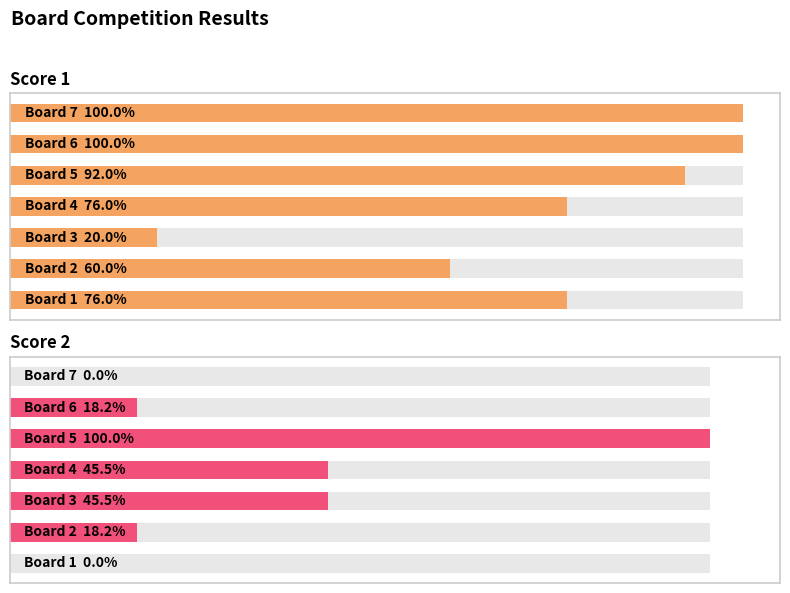

Which series changed the most between 0 and 3?

Score 2